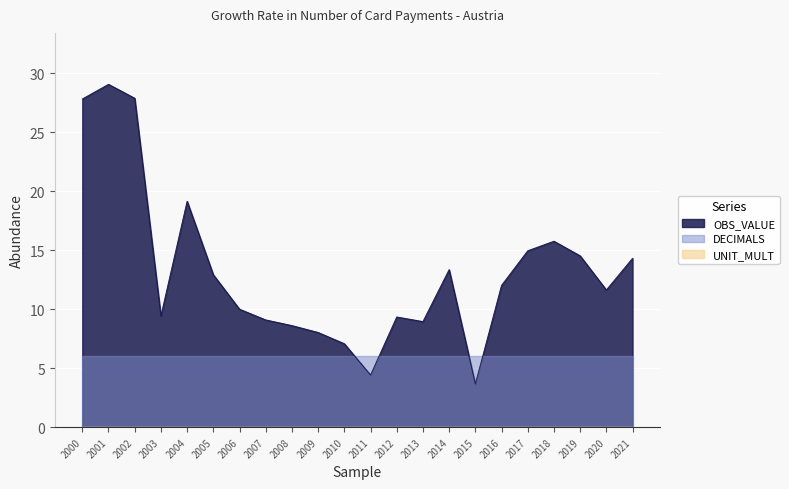

Does the chart display data point markers on the line(s)?

No